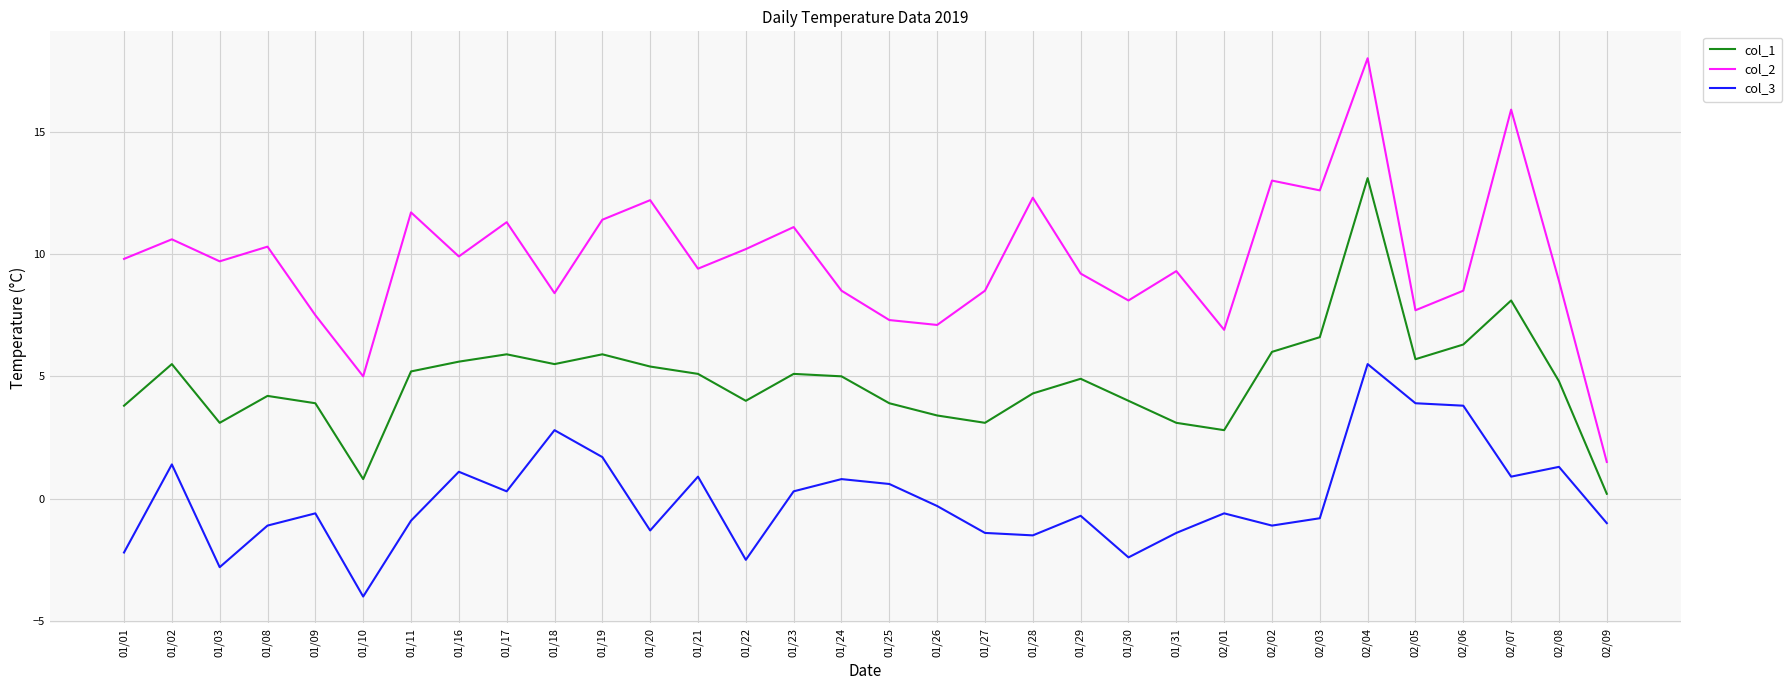

What is the greatest value displayed?

18.0